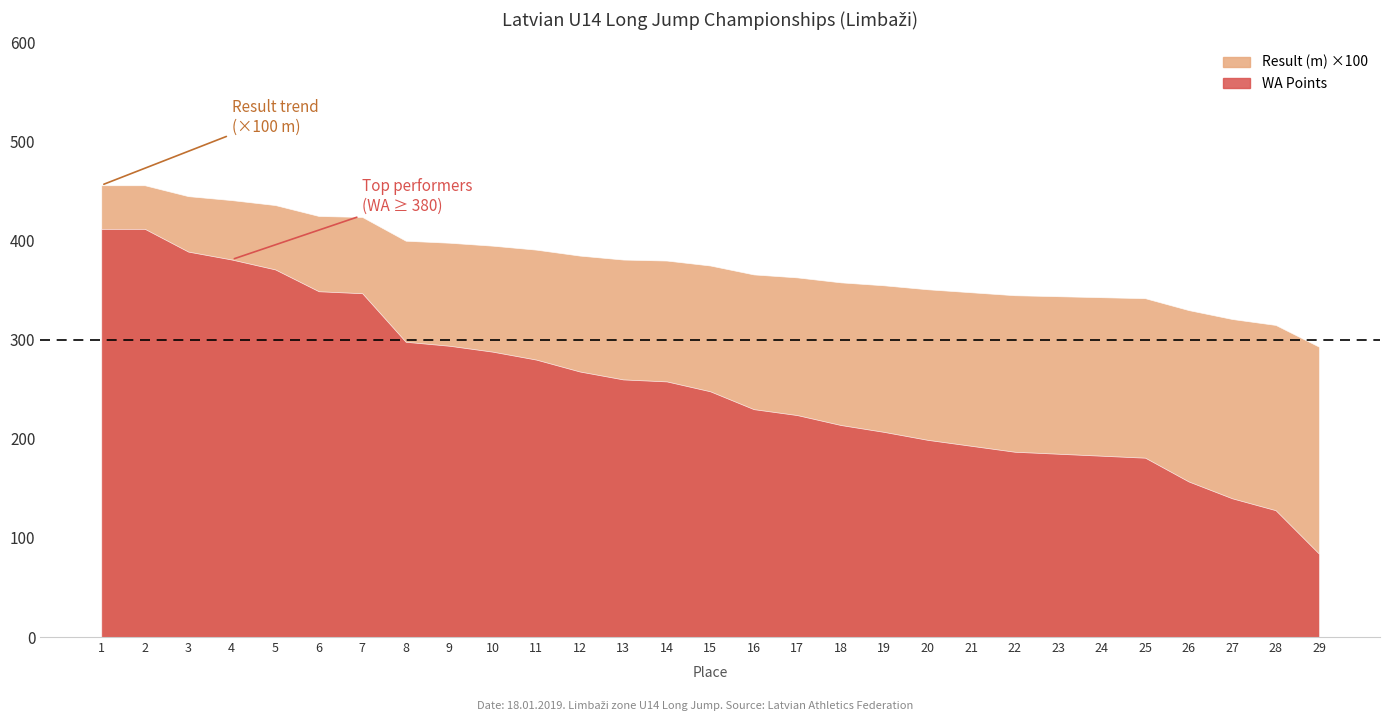

True or false: Result (m) has more than 1 interior local peaks.

False